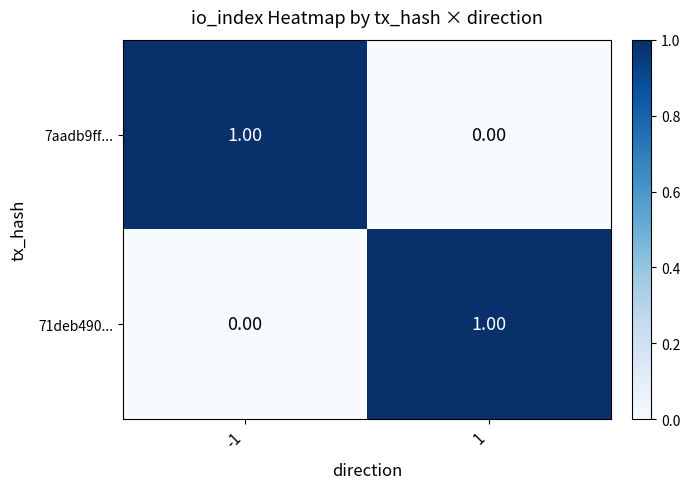

How many values in the 71deb490... series are below 1?

1